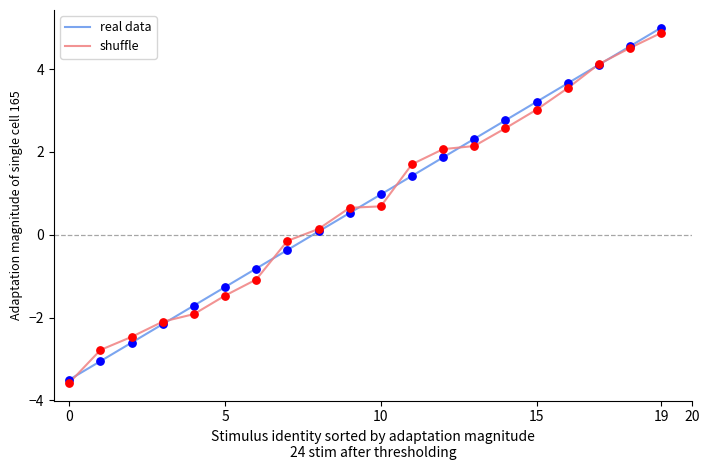

At how many categories does at least one series exceed -2?

16